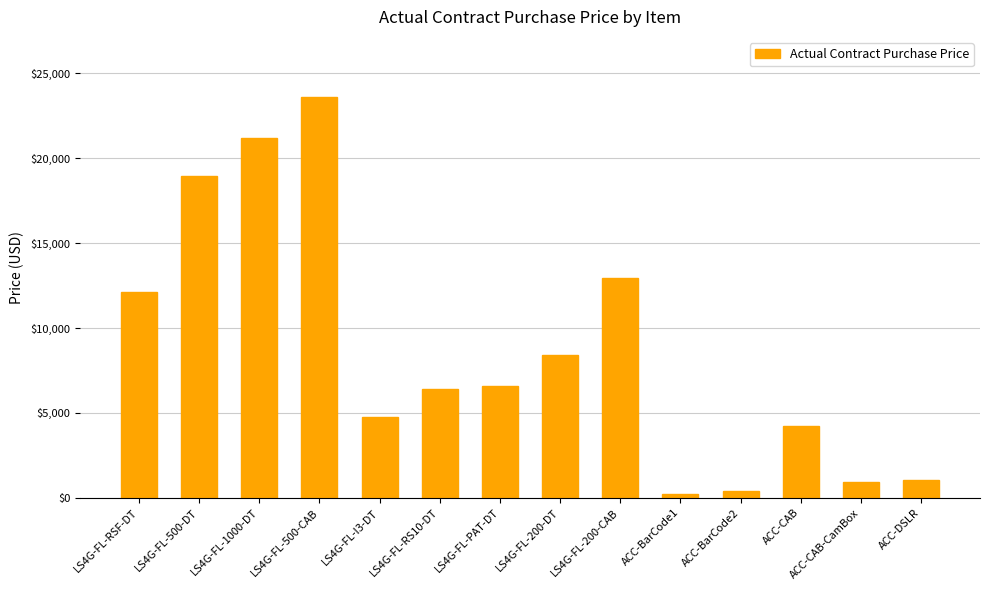

What is the smallest value displayed?

206.2